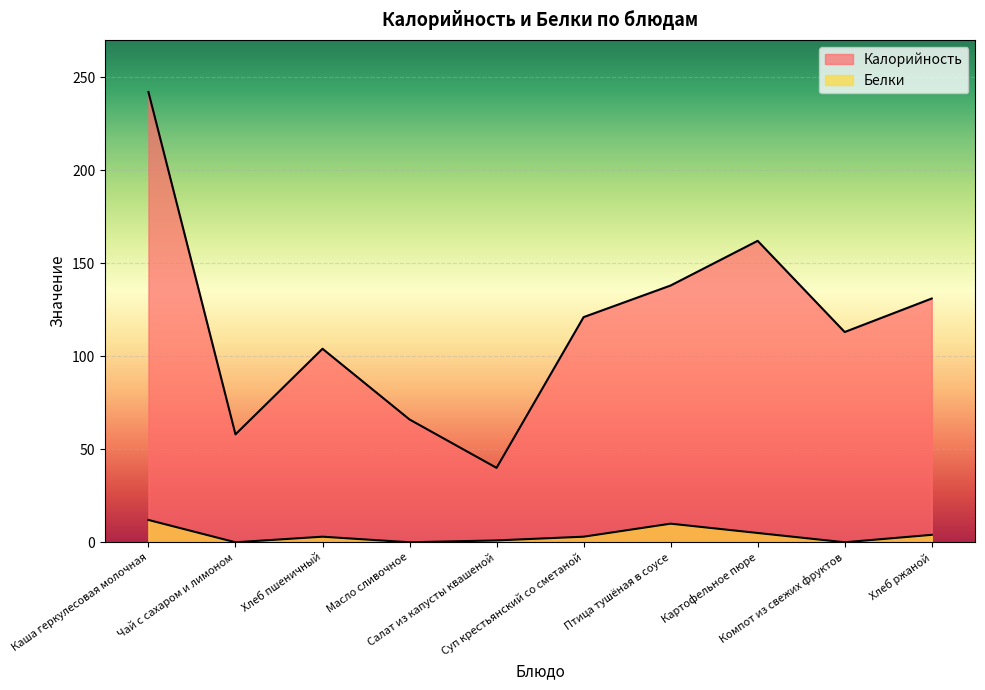

Which has a higher value, Птица тушёная в соусе or Компот из свежих фруктов?

Птица тушёная в соусе